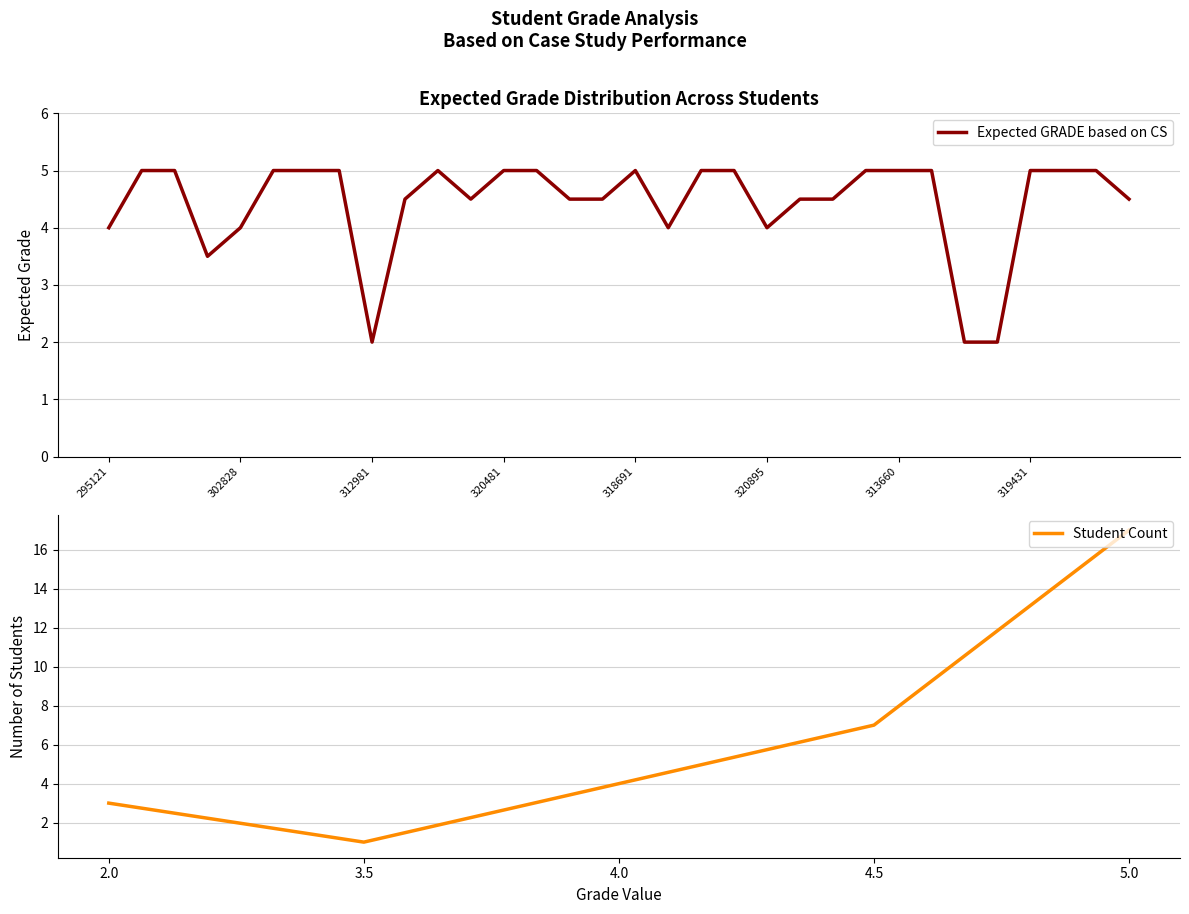

How many points are lower than both their immediate neighbors (excluding endpoints)?

5